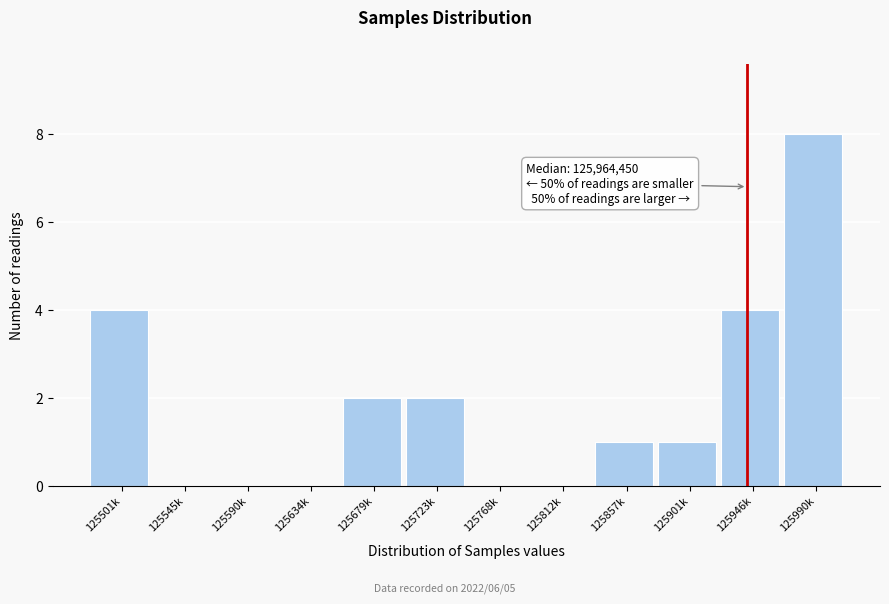

Reading left to right, extract all data points from this chart.

125501k=4	125545k=0	125590k=0	125634k=0	125679k=2	125723k=2	125768k=0	125812k=0	125857k=1	125901k=1	125946k=4	125990k=8